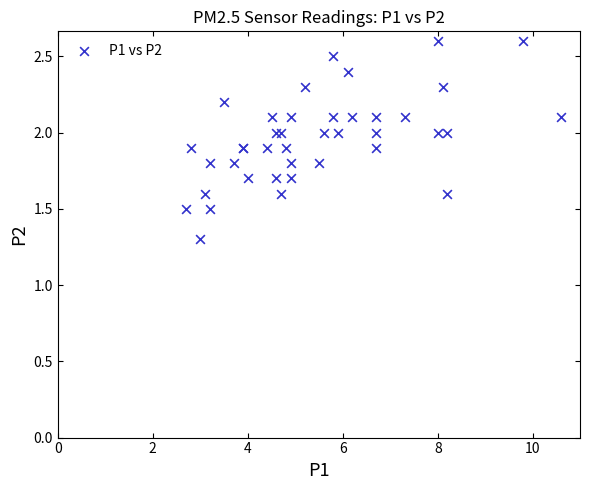

What Y value in the scatter plot is closest to 1?

1.3